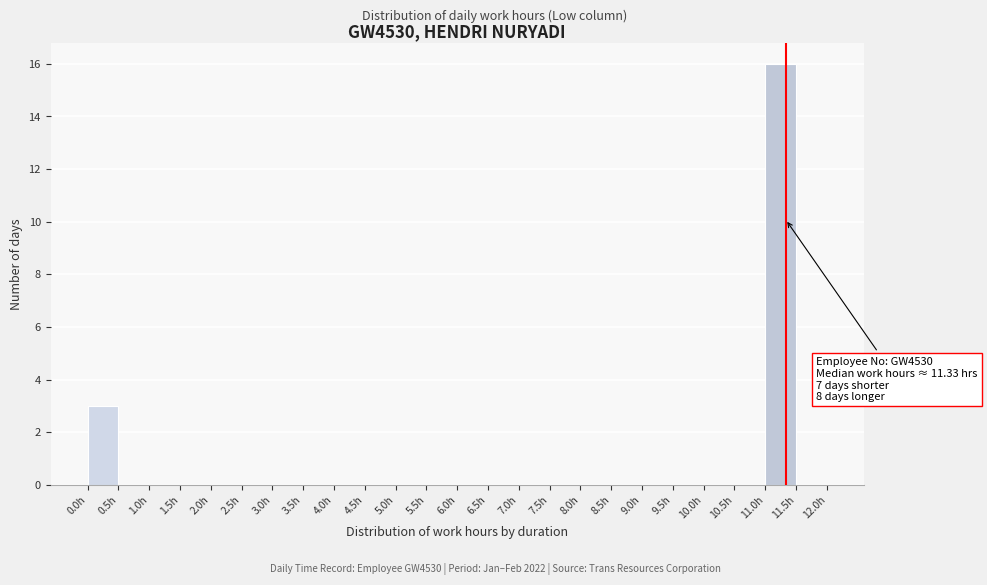

Which range on the x-axis has the tallest bar?

11.0 to 11.5